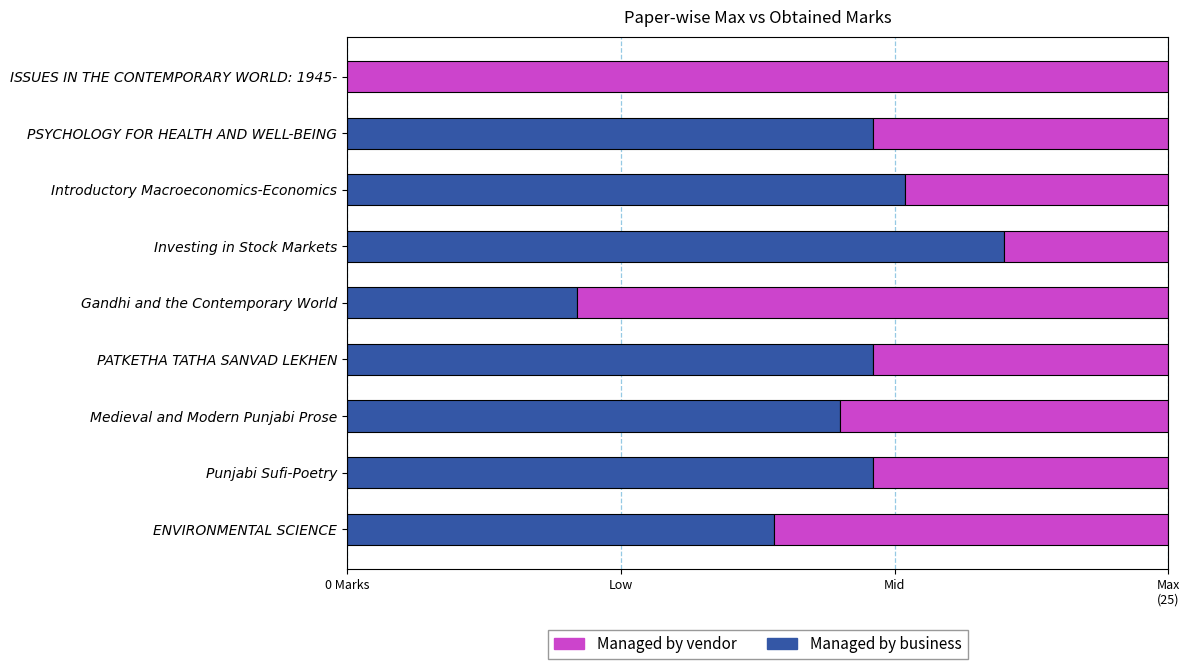

What are all the series names shown in the legend?

Managed by vendor, Managed by business